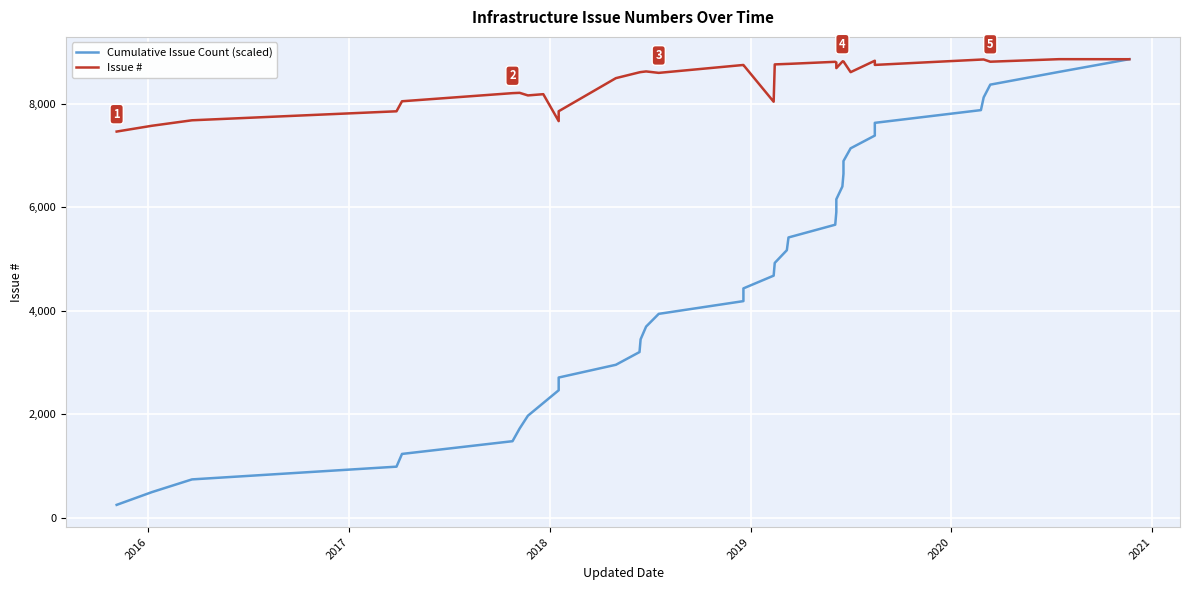

What is the difference between the maximum and minimum values in the Cumulative Issue Count (scaled) series?

8619.7